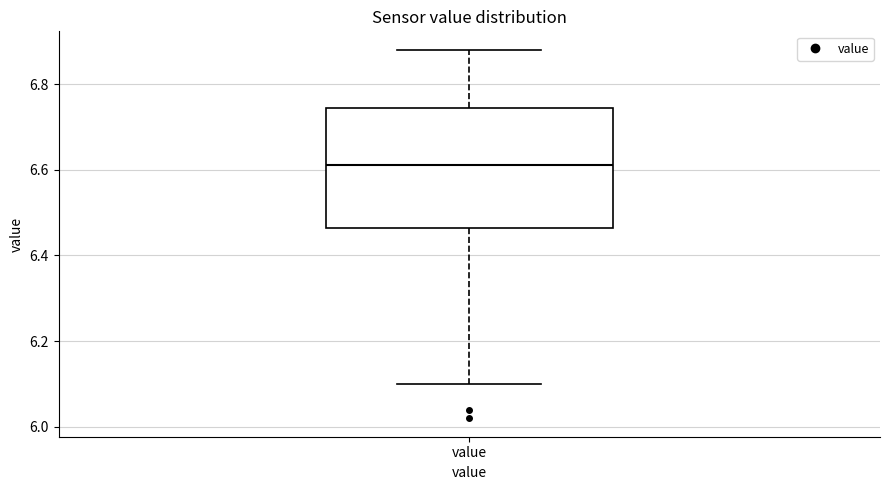

Where is the upper edge of the box for value on the y-axis? The values are not printed on the chart, so give them approximately, as read against the axis.

6.74